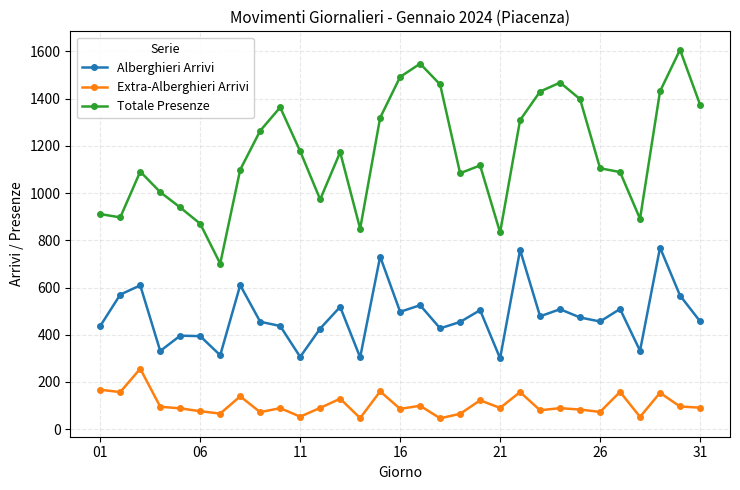

What is the maximum value for Alberghieri Arrivi?

769